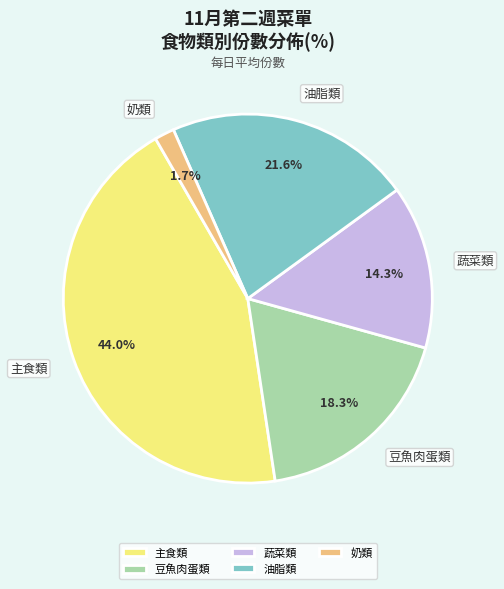

Between 蔬菜類 and 豆魚肉蛋類, which is larger?

豆魚肉蛋類